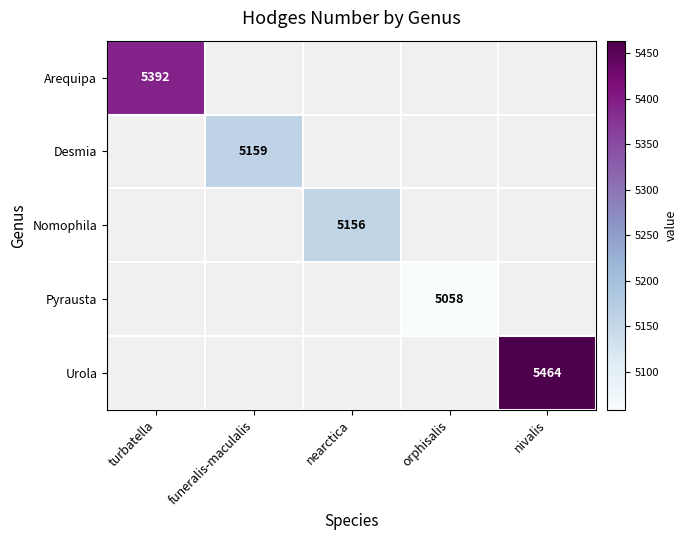

The Nomophila series shows 5156 at nearctica. True or false?

True